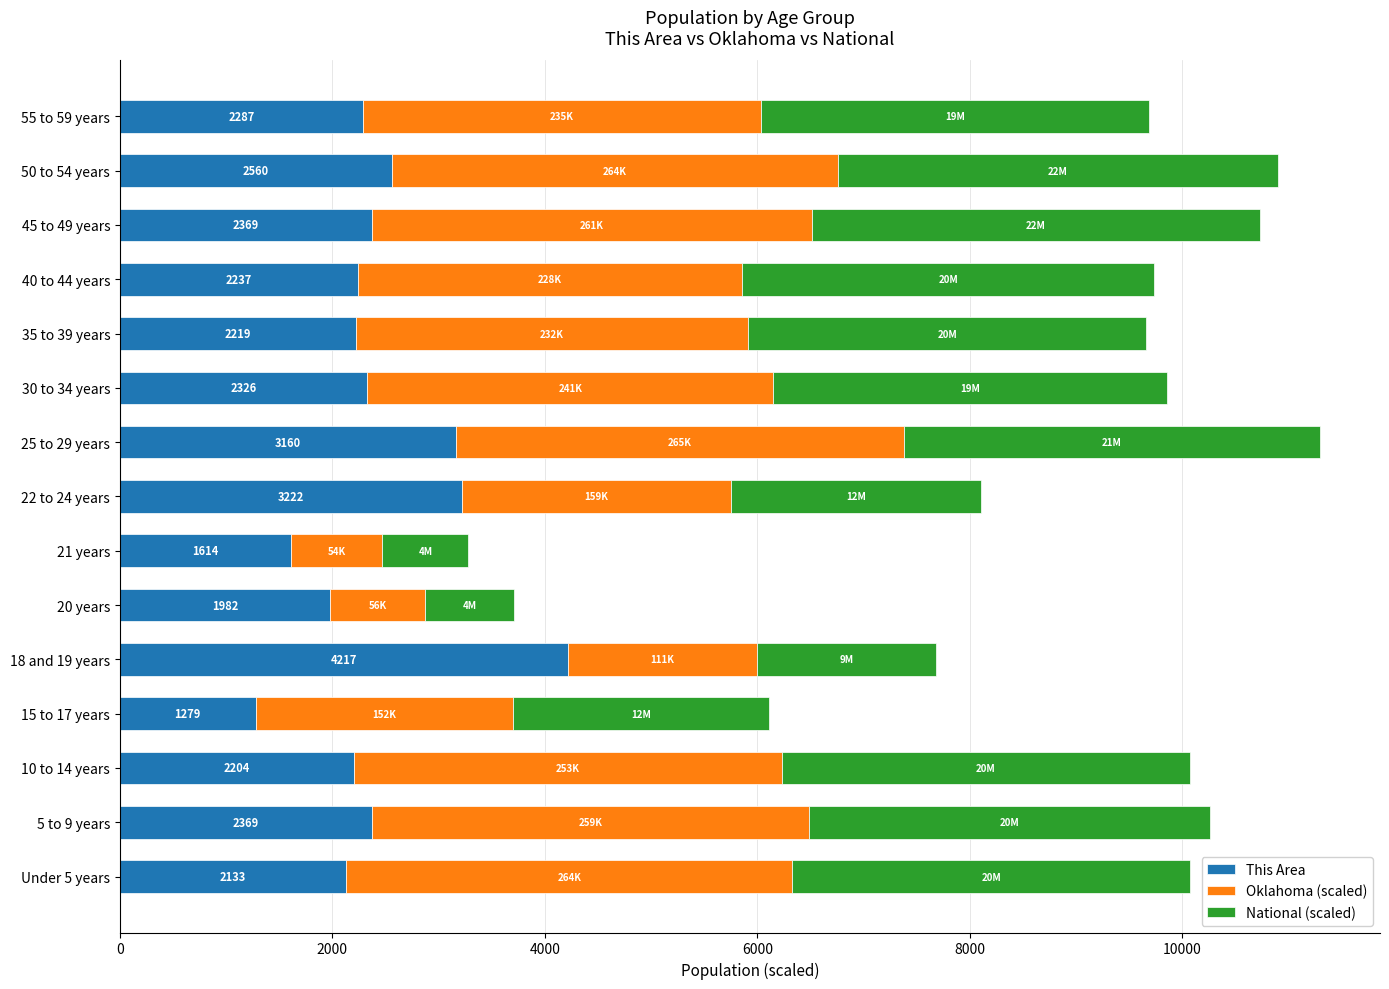

What is the total value across all series at 22 to 24 years?

8108.2